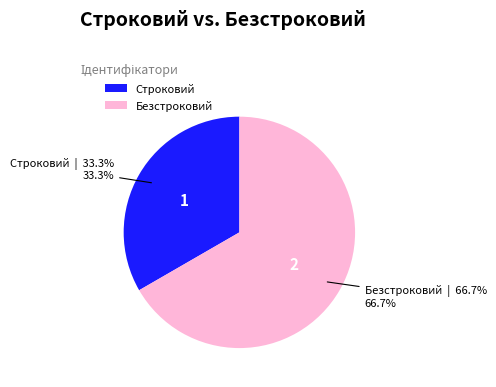

Which slice is the largest?

Безстроковий